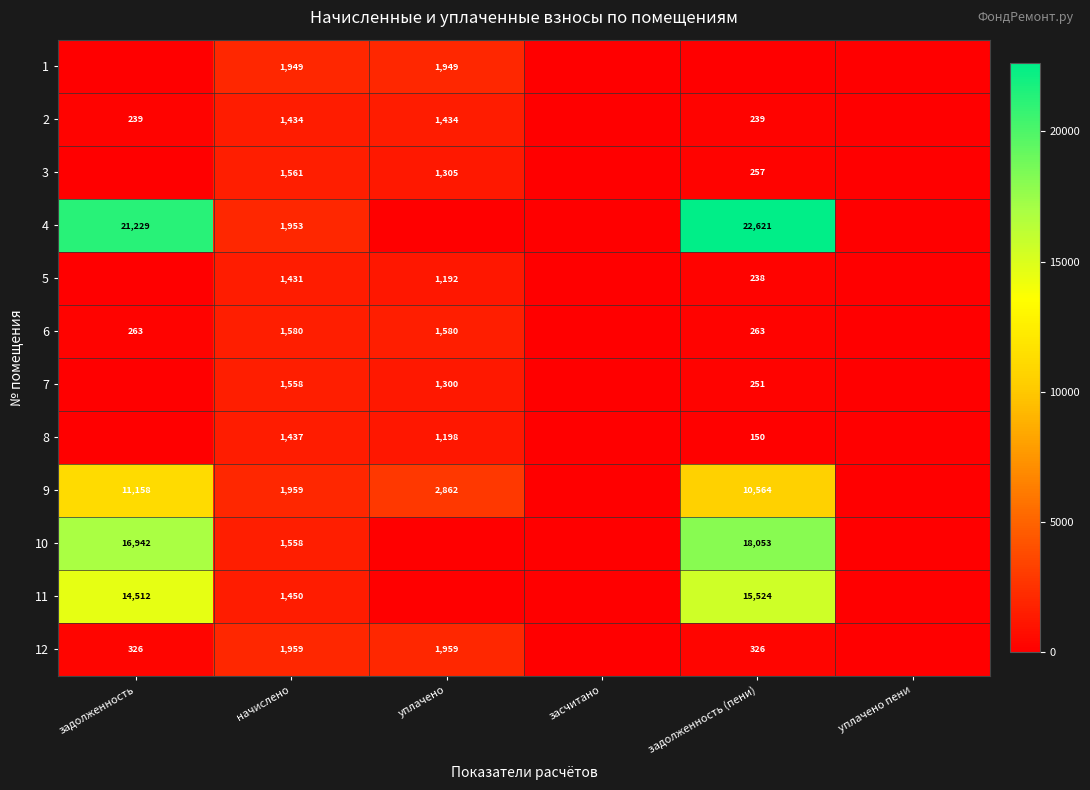

What is the difference between the 3 values at начислено and задолженность (пени)?

1304